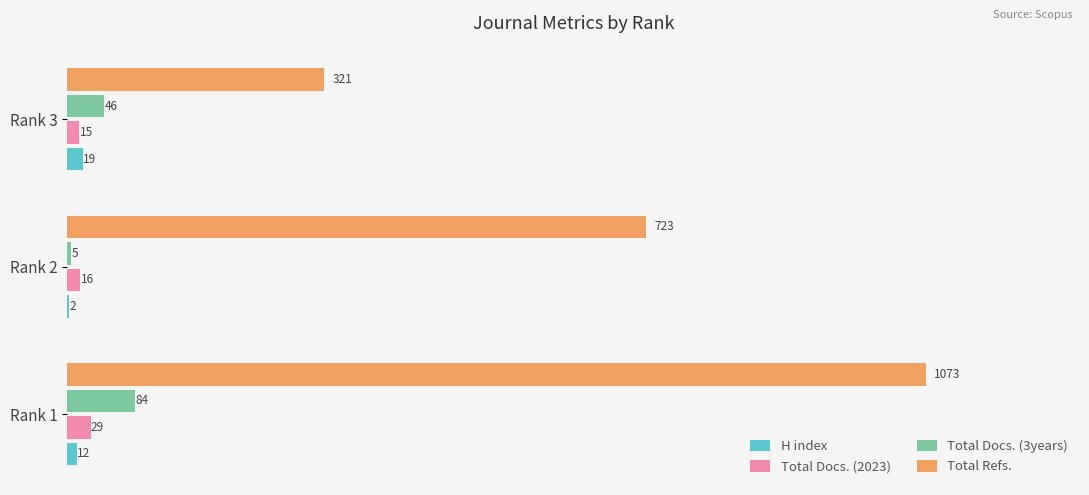

How many H index values are between 2 and 19?

3